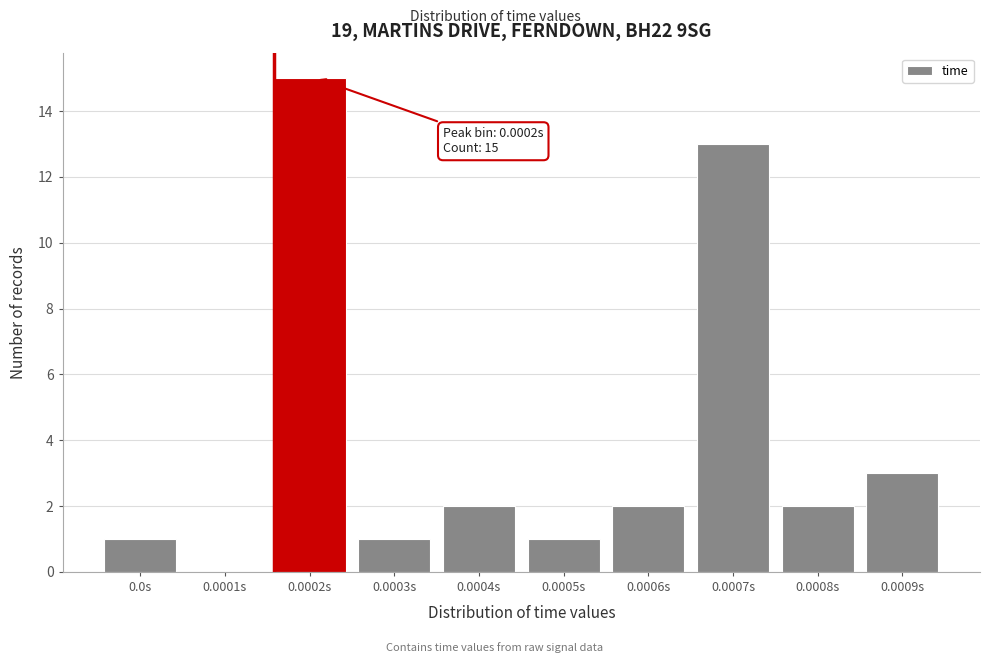

Reading left to right, list all the values displayed in this chart.

0.0s=1	0.0001s=0	0.0002s=15	0.0003s=1	0.0004s=2	0.0005s=1	0.0006s=2	0.0007s=13	0.0008s=2	0.0009s=3